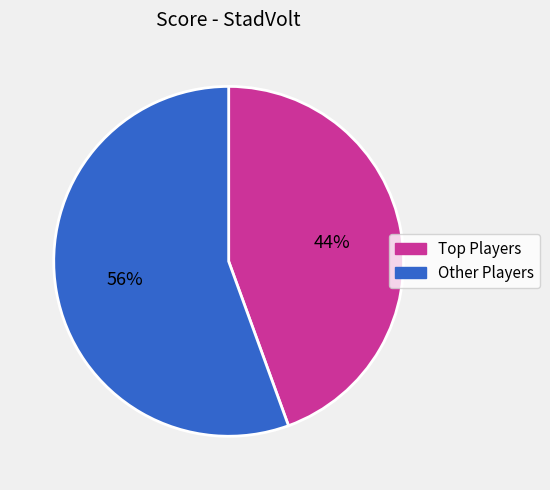

Is there any slice that represents more than half of the pie?

Yes